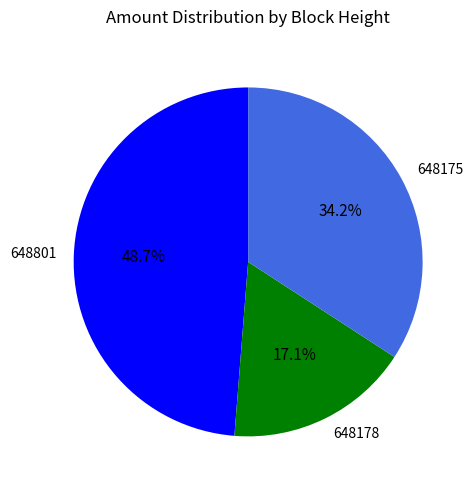

The 648175 slice represents 23% of the pie. True or false?

False